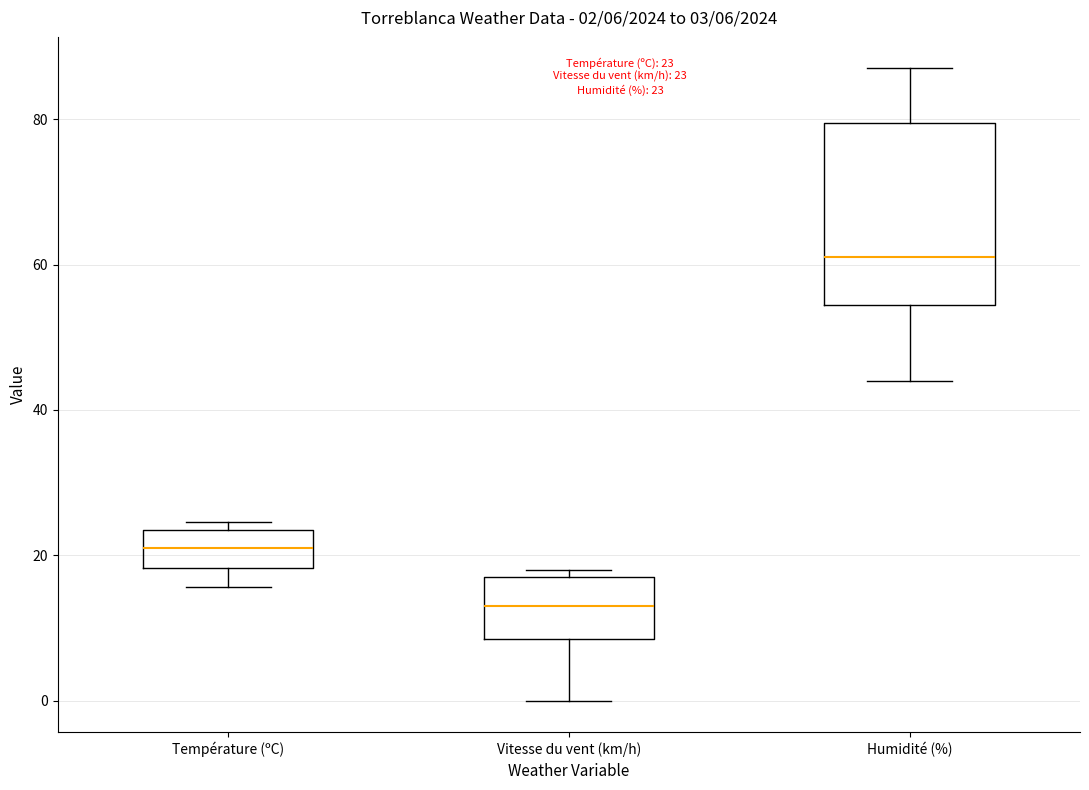

Comparing the boxes themselves (not the whiskers), which one is the tallest?

Humidité (%)